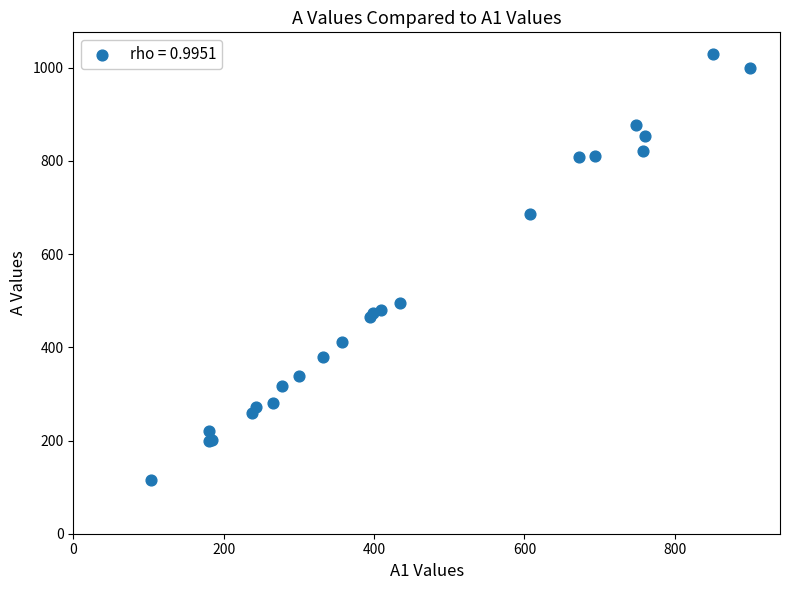

What Y value in the scatter plot is closest to 573?

494